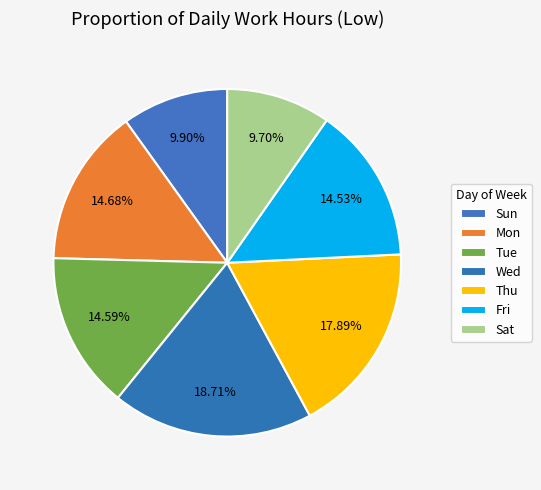

Count the number of slices in the pie.

7